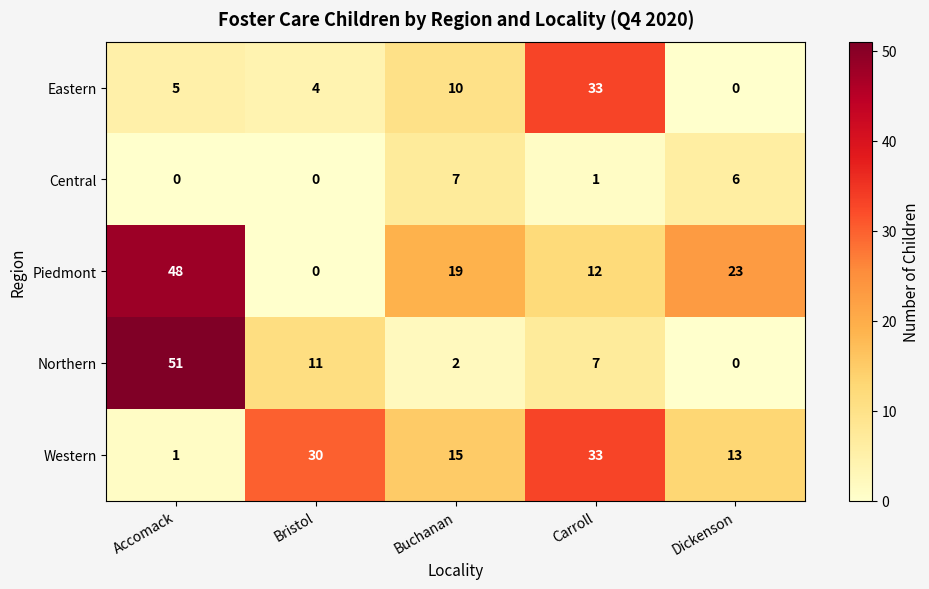

Which series has the largest total across all categories?

Piedmont